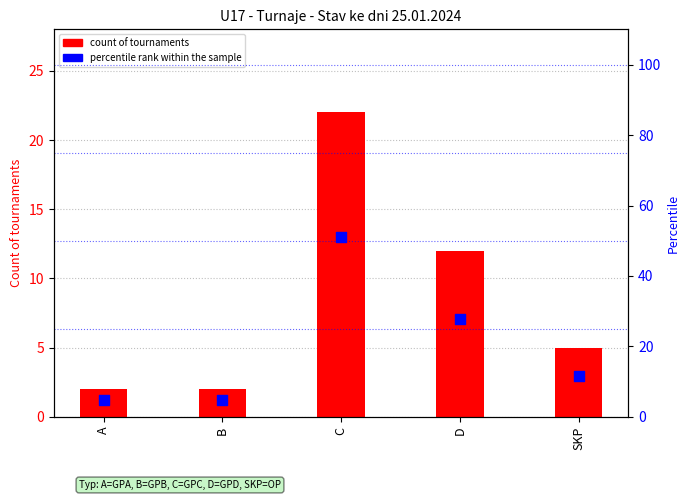

Which series reaches the maximum Y coordinate?

percentile rank within the sample